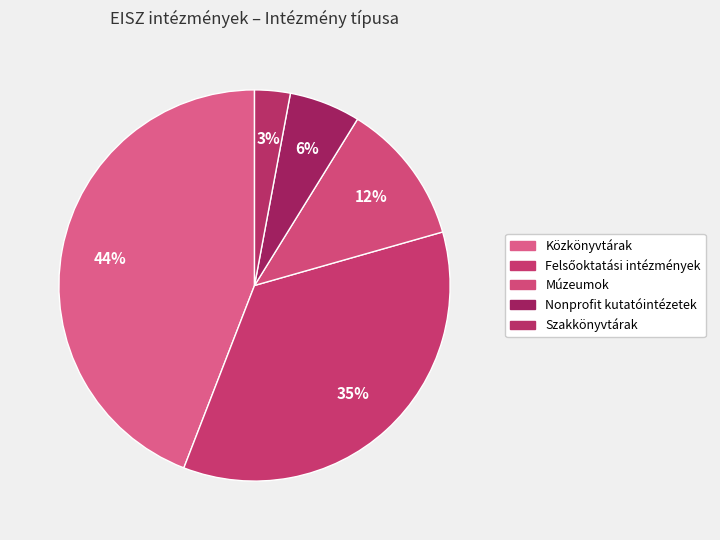

What is the largest slice in the pie chart?

Közkönyvtárak